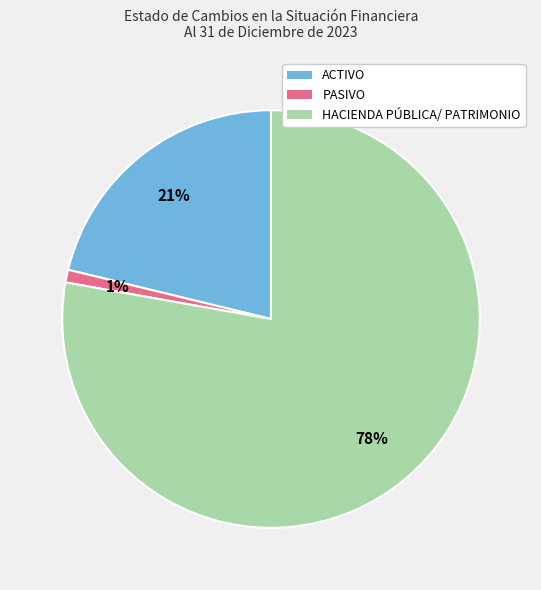

Count the number of slices in the pie.

3